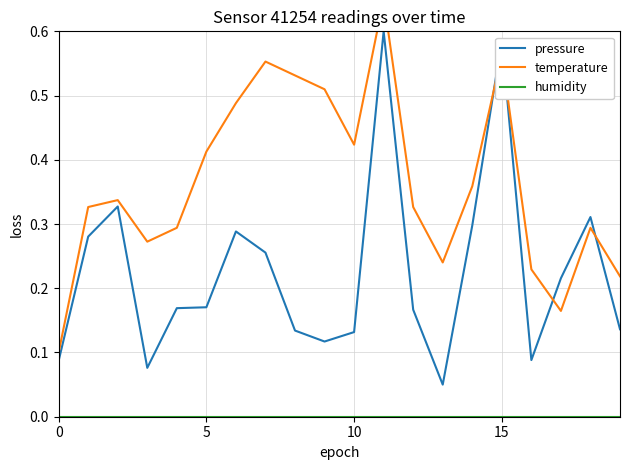

What is the sum of the pressure values at 15 and 7?

0.8